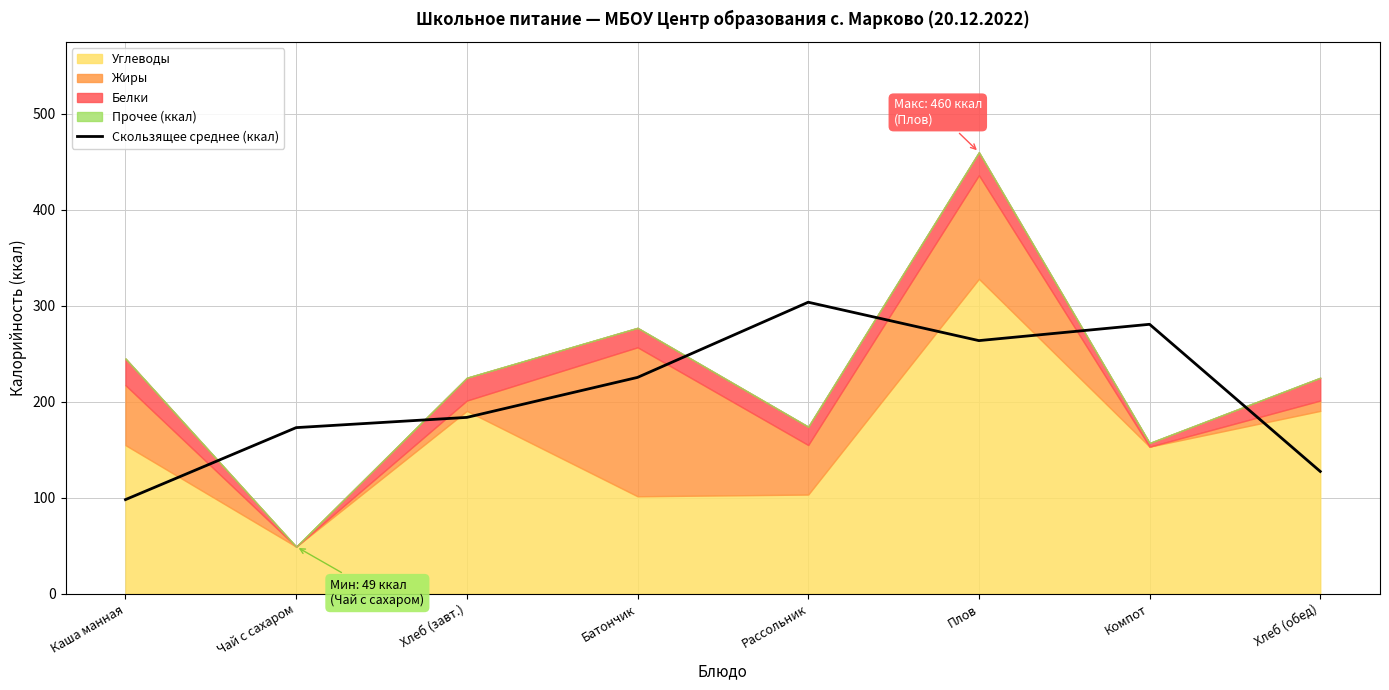

Is it true that Скользящее среднее (ккал) equals 83.1 at Хлеб (обед)?

False